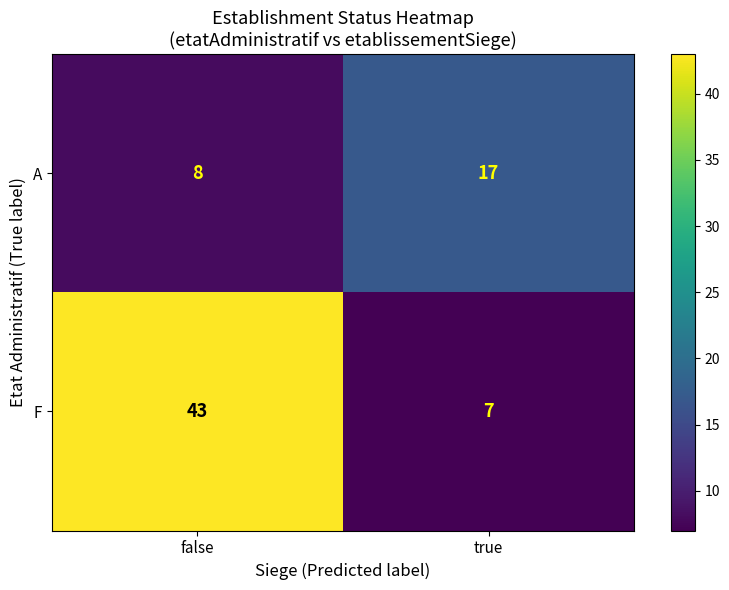

What is the sum of the A values at true and false?

25